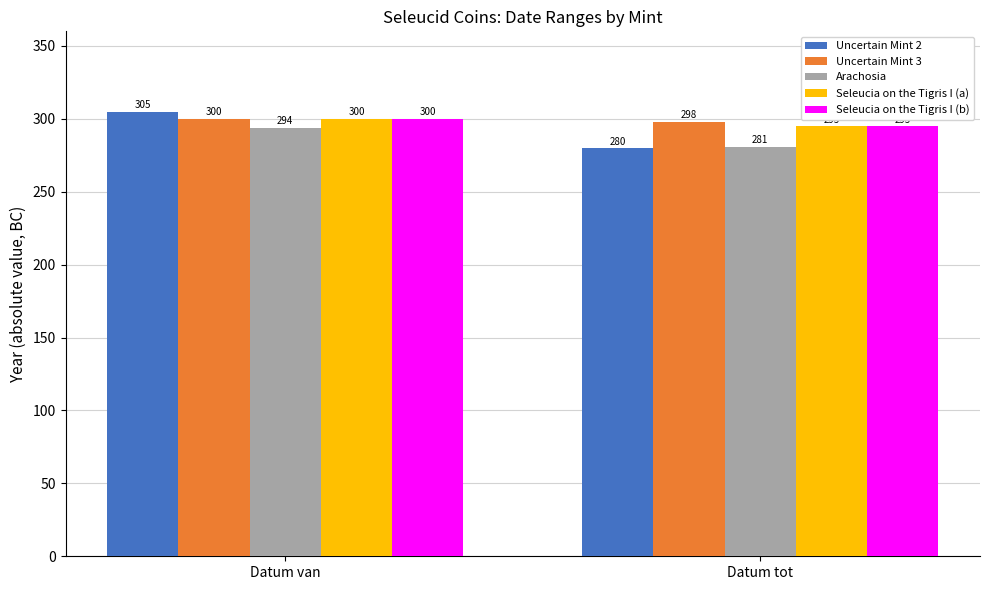

Which series has the widest spread of values?

Uncertain Mint 2